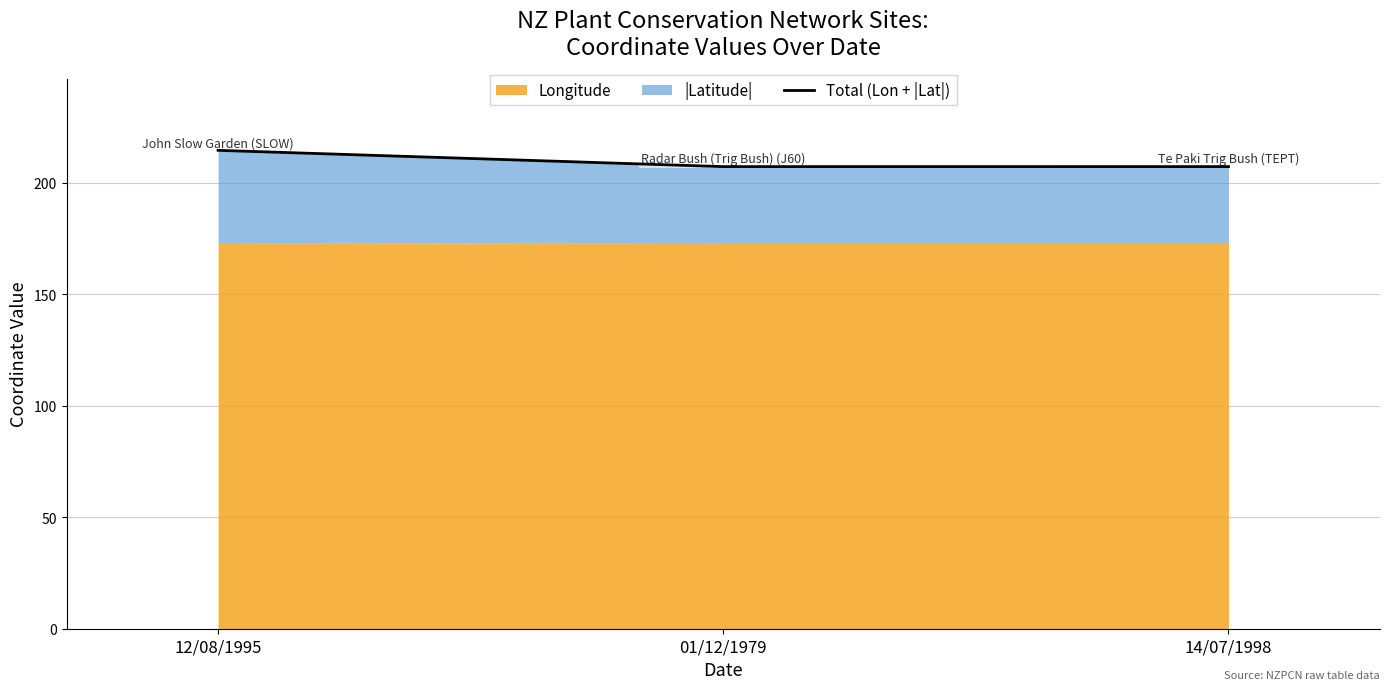

Which category has the highest value across all series?

12/08/1995